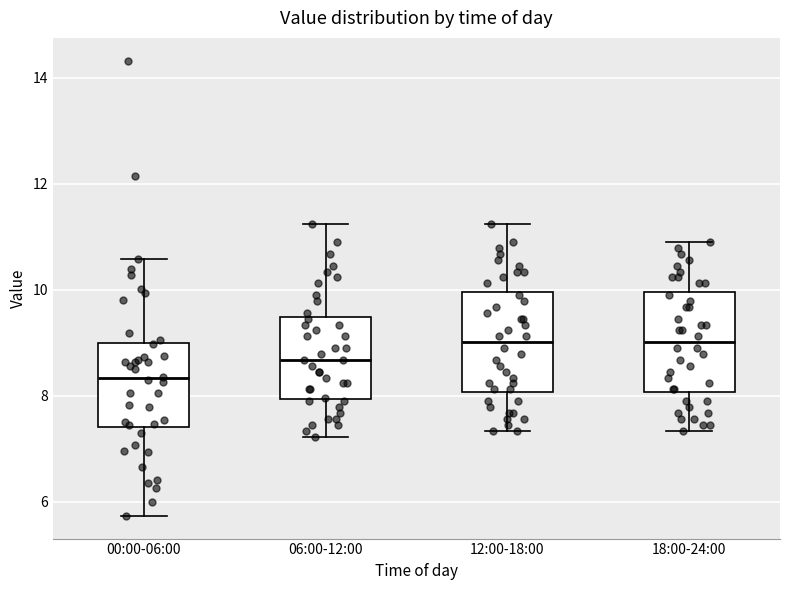

Which box has the lowest median line?

00:00-06:00